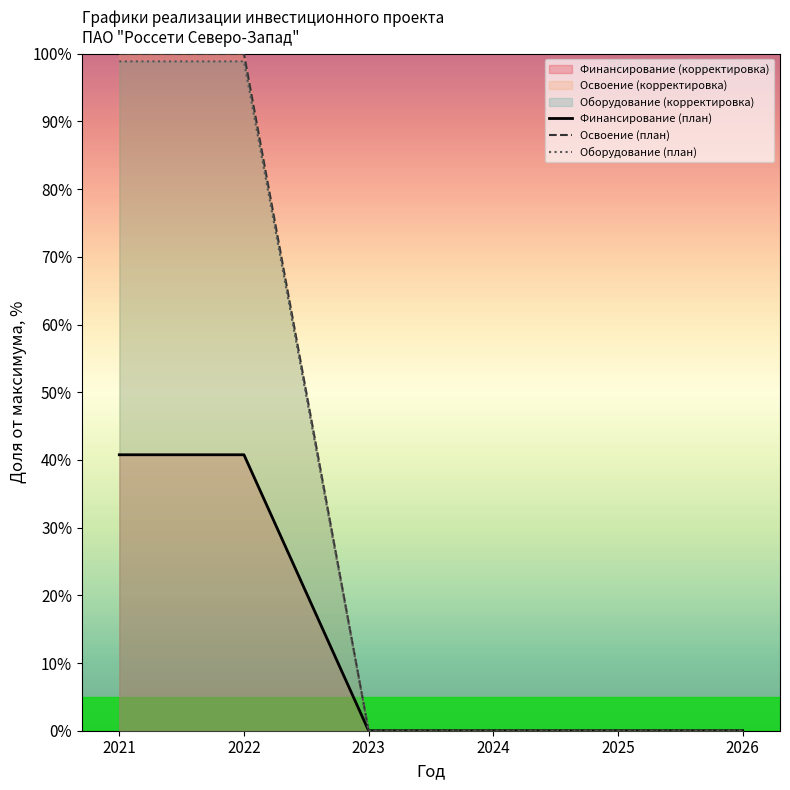

What is the value of the Оборудование (план) point at the 1st from the left?

98.9